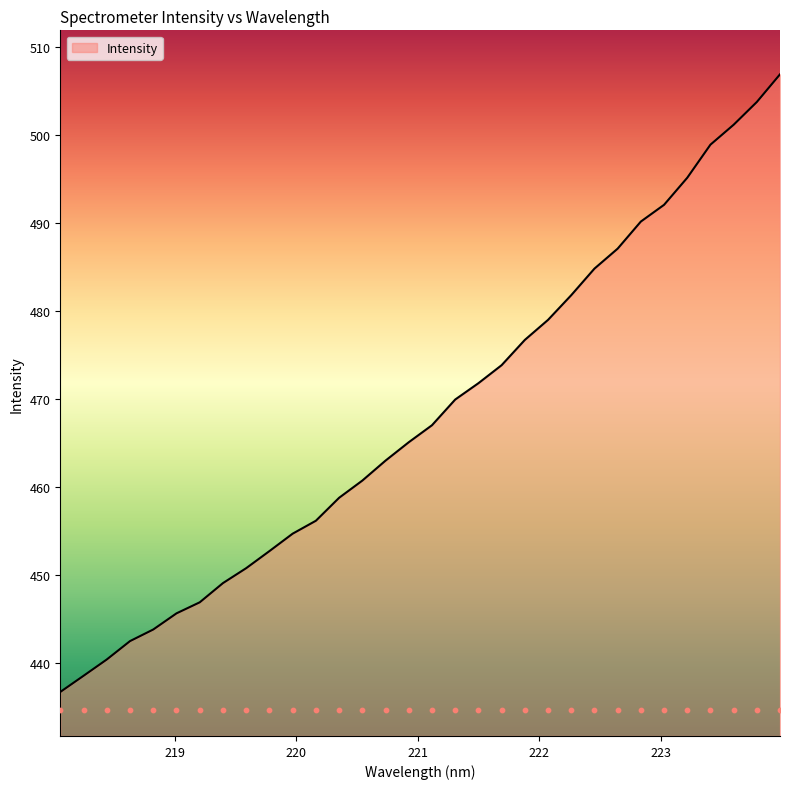

Between 220.7354 and 220.5444, which is larger?

220.7354